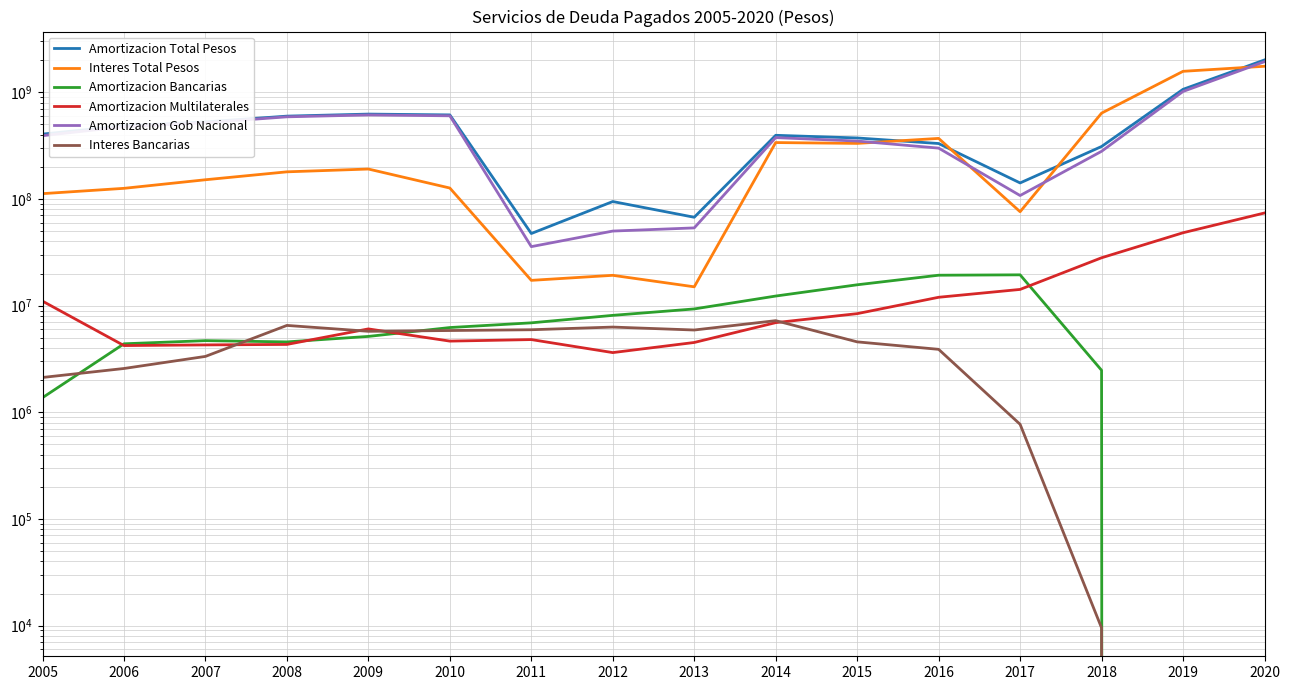

True or false: Amortizacion Gob Nacional and Amortizacion Multilaterales cross at least once.

False